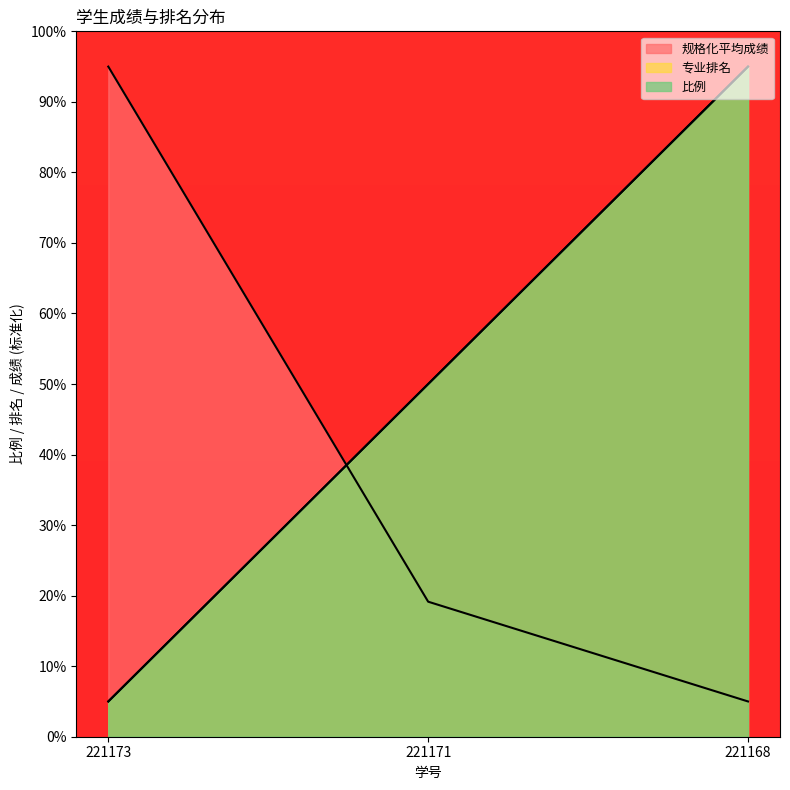

What is the greatest value displayed?

95.0